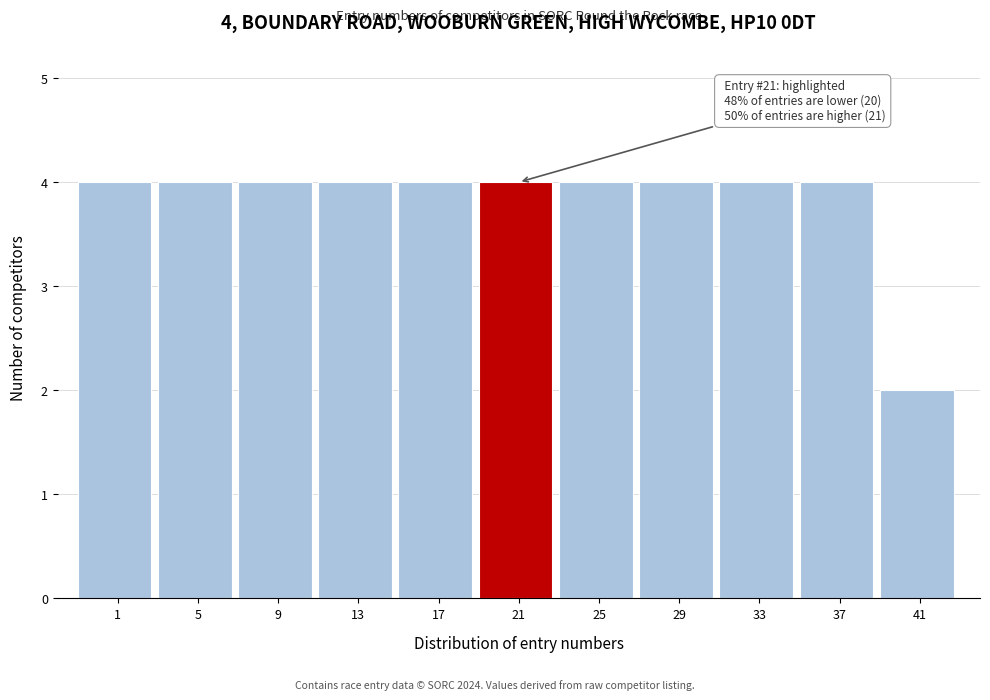

Reading left to right, transcribe all the data shown in this chart.

1=4	5=4	9=4	13=4	17=4	21=4	25=4	29=4	33=4	37=4	41=2